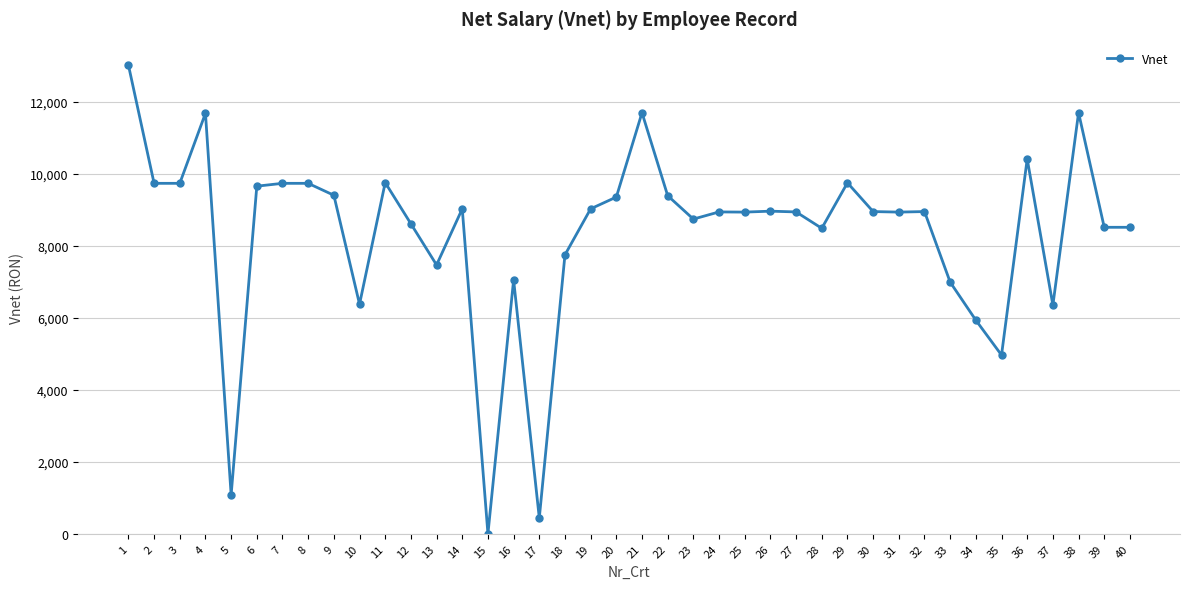

True or false: the data has more than 1 interior local peaks.

True